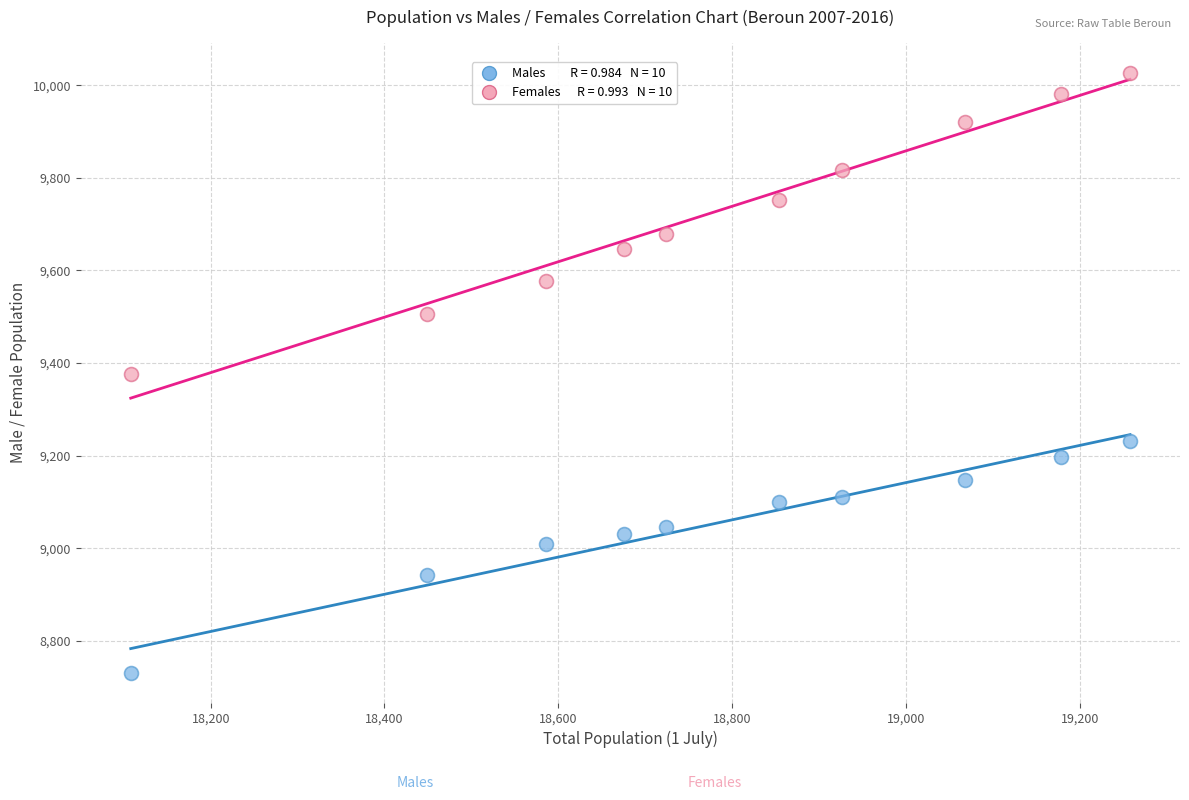

Across all data points, what is the range of X values (max minus min)?

1150